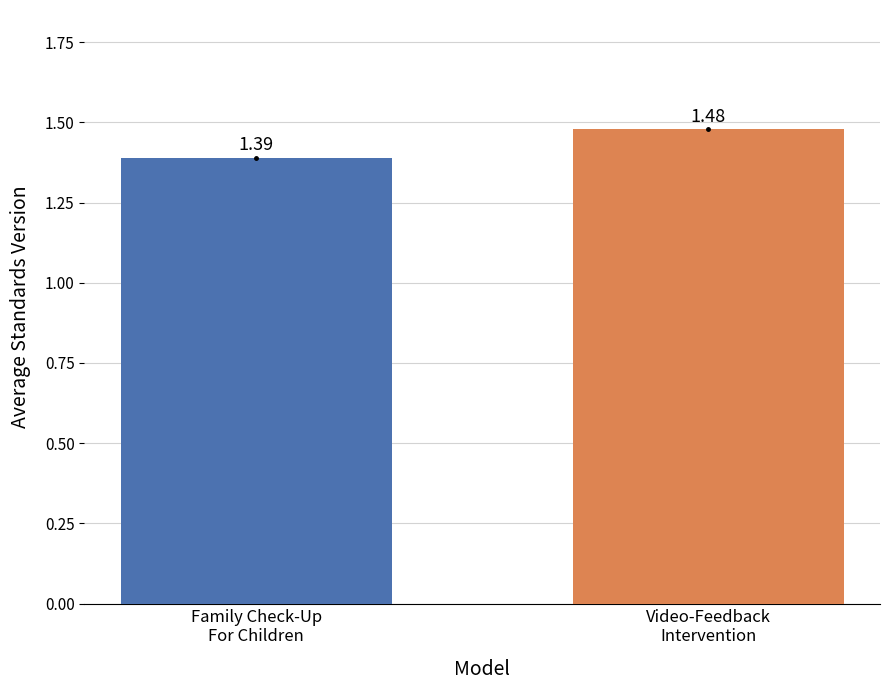

What is the sum of all values?

2.9